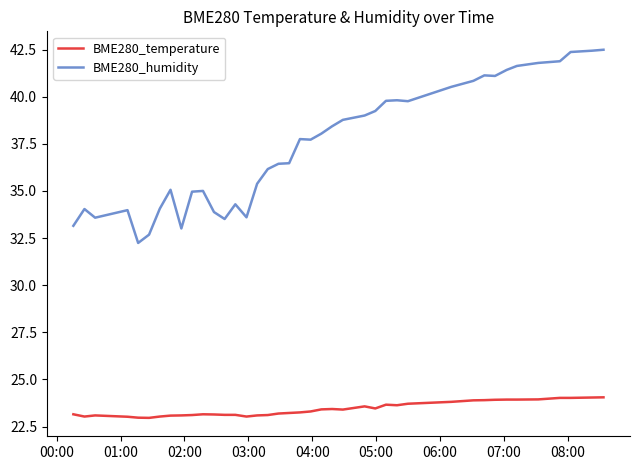

Count the number of data series in this chart.

2